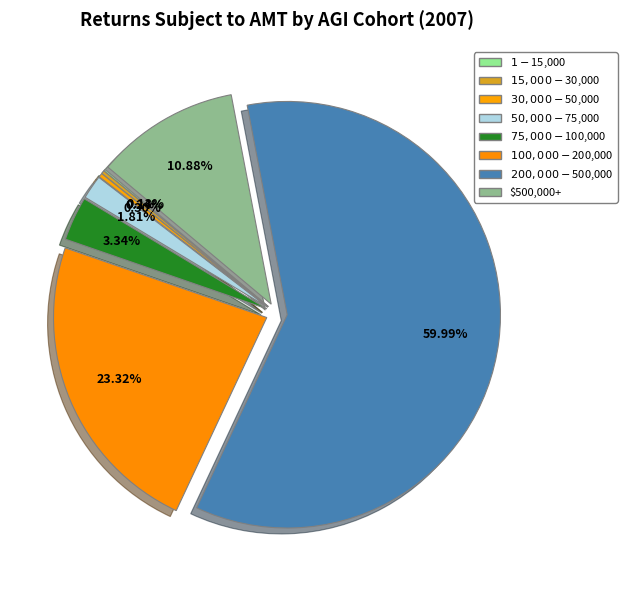

What is the change in value from $100,000-$200,000 to $200,000-$500,000?

+1504443